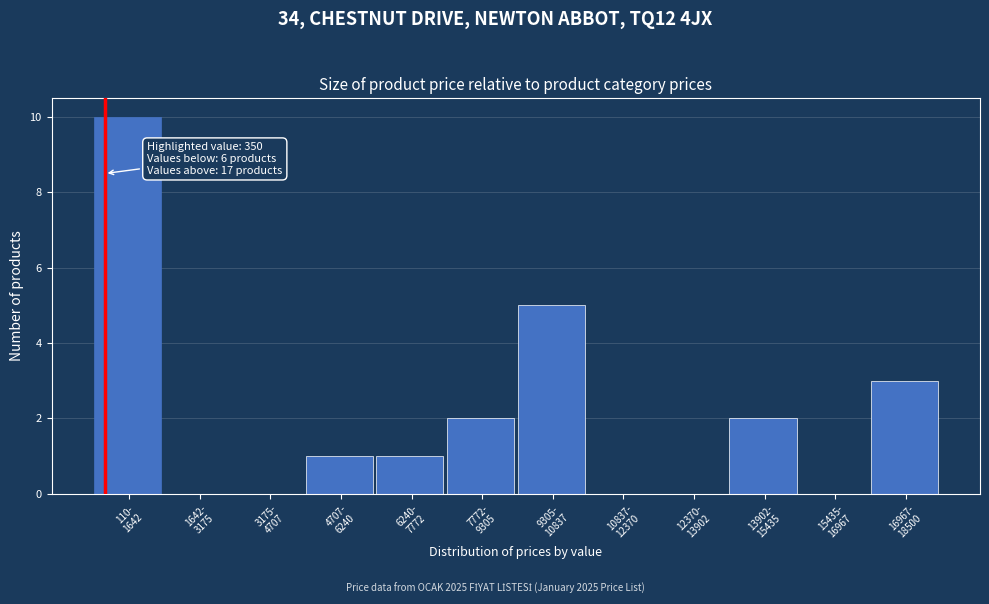

What is the sum of all values?

24